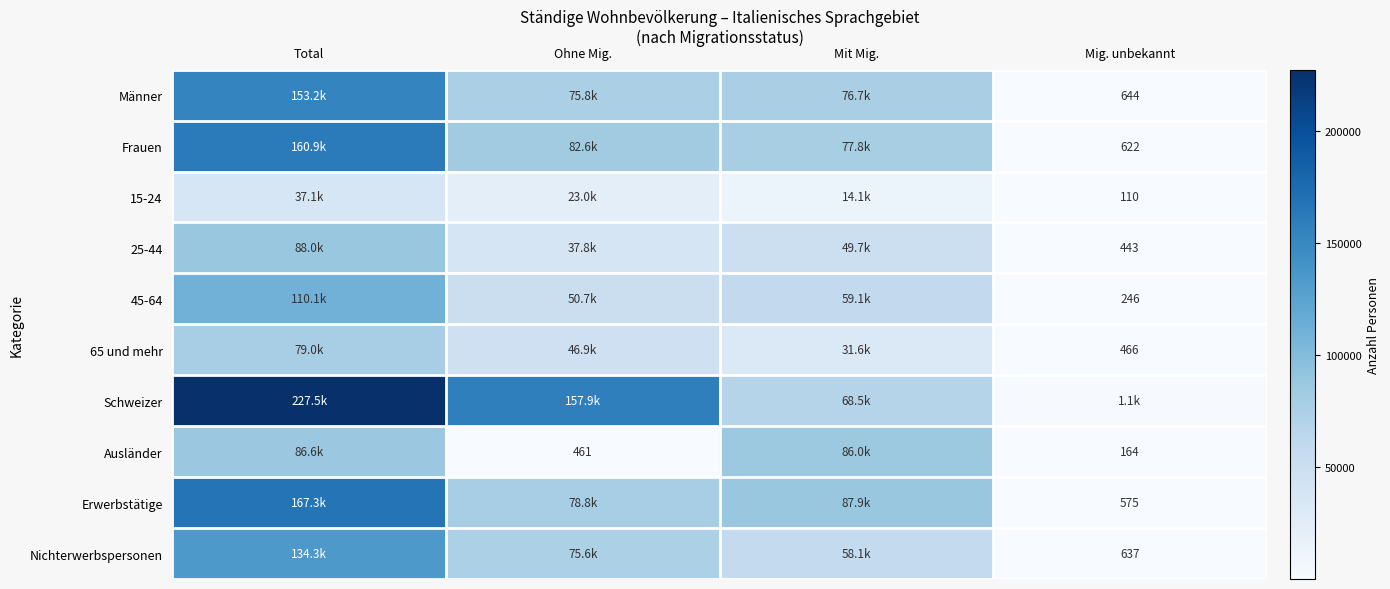

Is the value of 45-64 at Mig. unbekannt greater than the value of Ausländer at Mig. unbekannt?

Yes